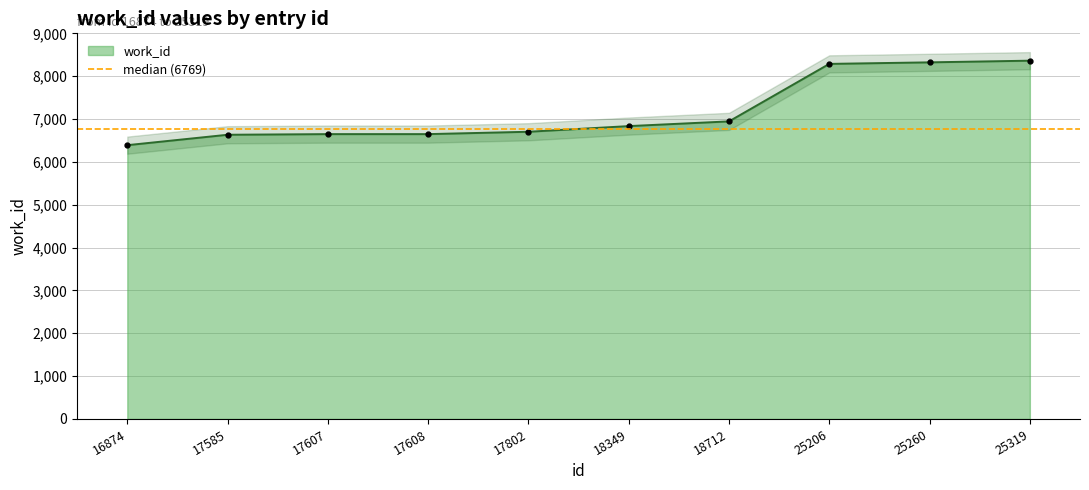

What is the average value?

7177